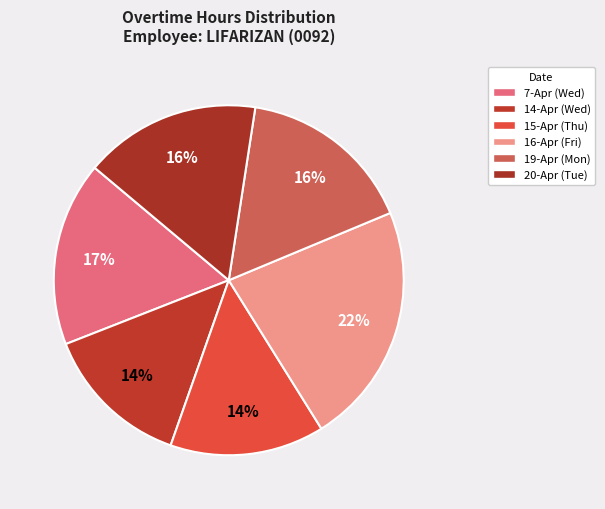

What is the smallest slice in the pie chart?

14-Apr (Wed)